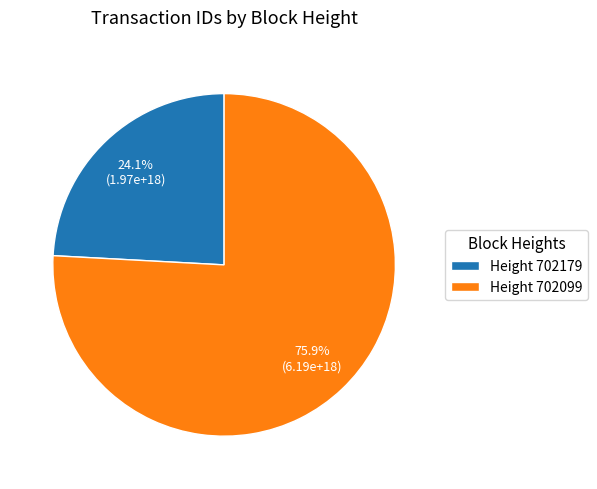

Which category has the biggest portion of the pie?

Height 702099